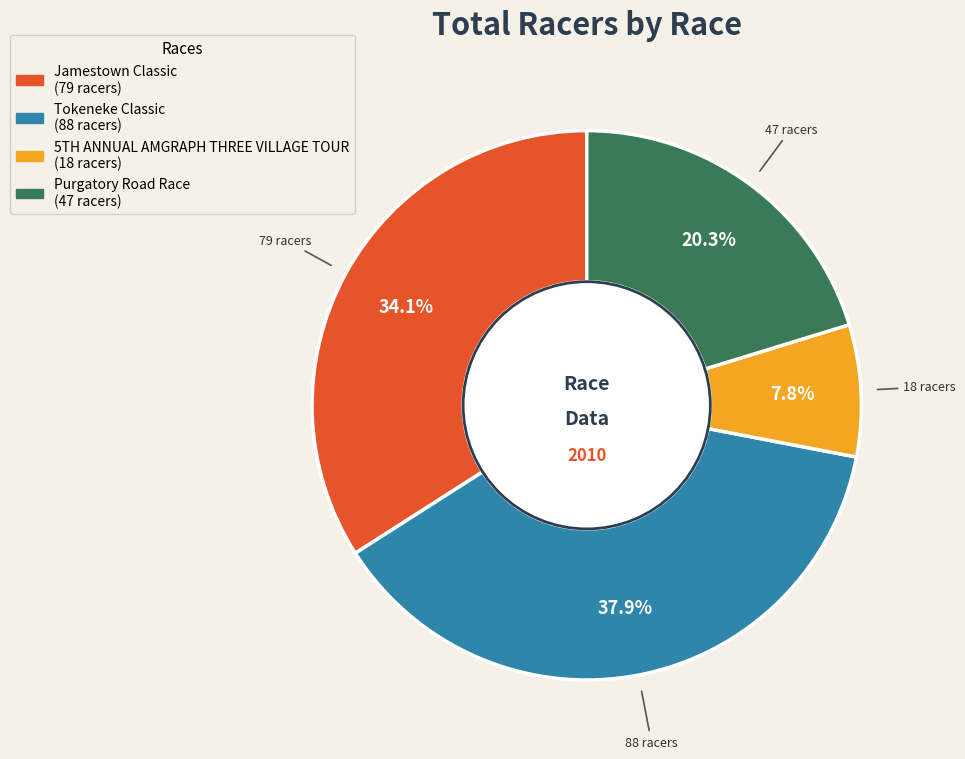

Which has a higher value, Tokeneke Classic or Purgatory Road Race?

Tokeneke Classic